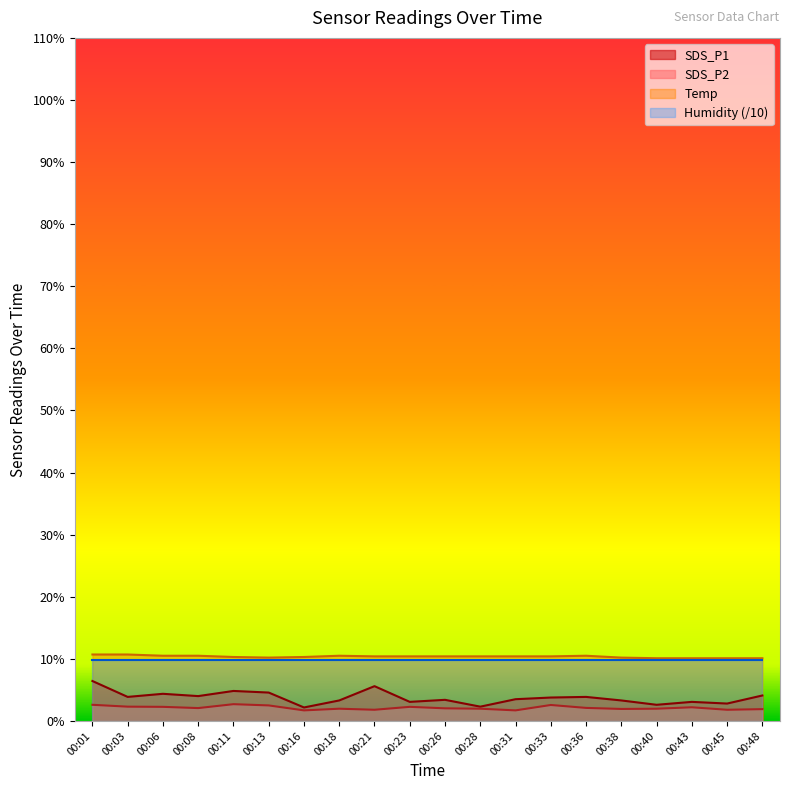

Count the number of categories in the chart.

20